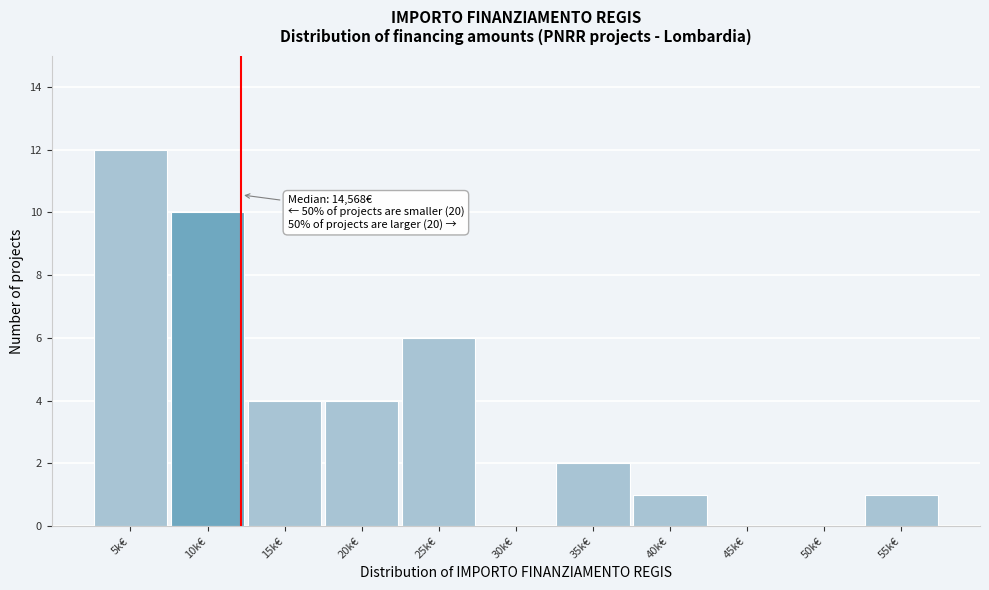

Reading right to left, transcribe all the data shown in this chart.

55k€=1	50k€=0	45k€=0	40k€=1	35k€=2	30k€=0	25k€=6	20k€=4	15k€=4	10k€=10	5k€=12